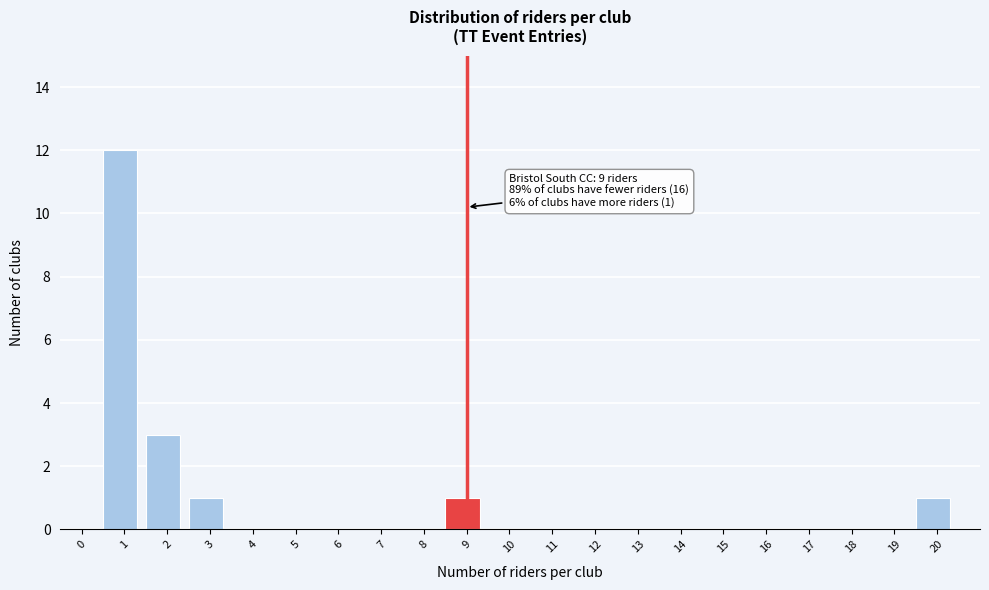

Reading left to right, extract all data points from this chart.

0=0	1=12	2=3	3=1	4=0	5=0	6=0	7=0	8=0	9=1	10=0	11=0	12=0	13=0	14=0	15=0	16=0	17=0	18=0	19=0	20=1